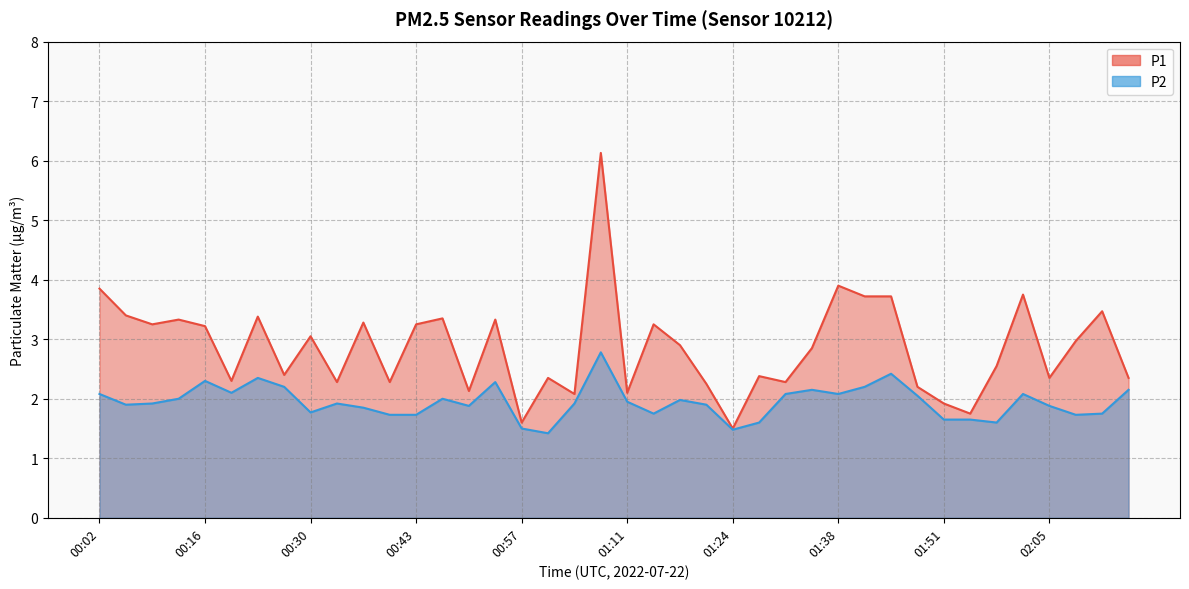

The P1 series shows 1.3 at 00:33. True or false?

False